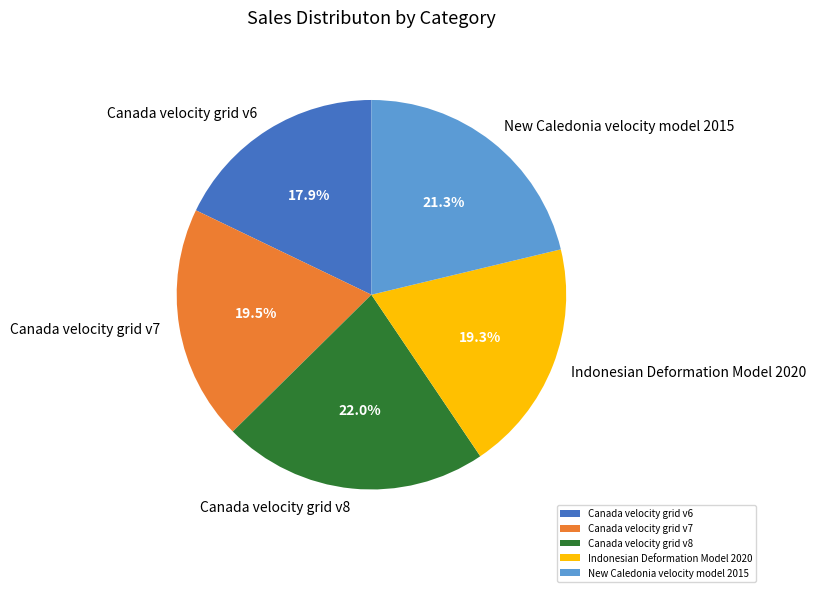

What is the largest slice in the pie chart?

Canada velocity grid v8